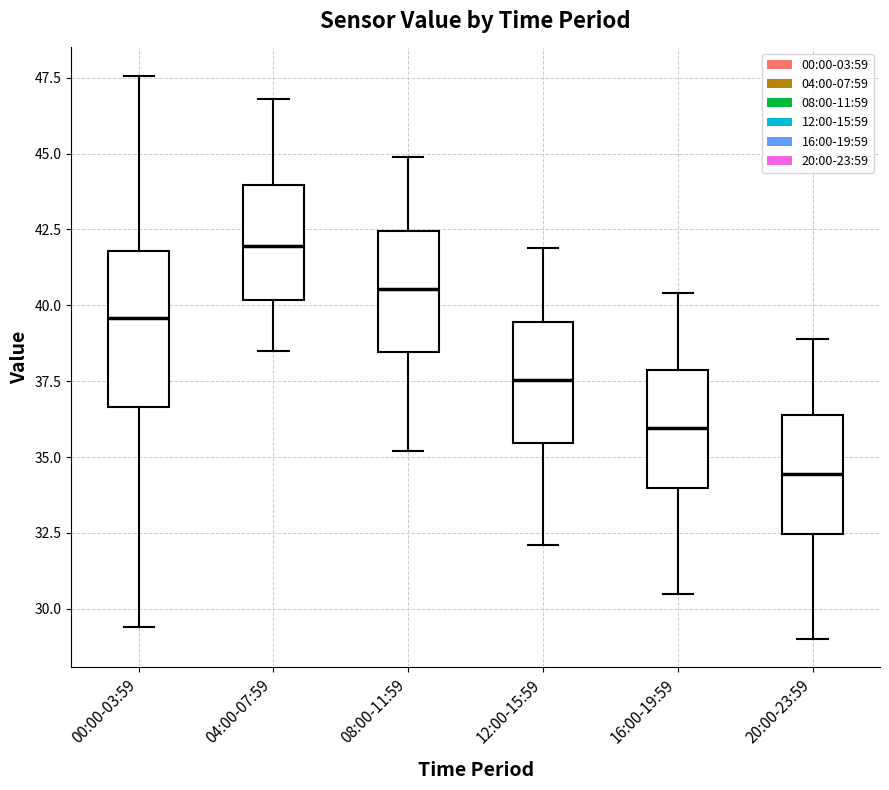

Which box is the tallest, from its lower edge to its upper edge?

00:00-03:59